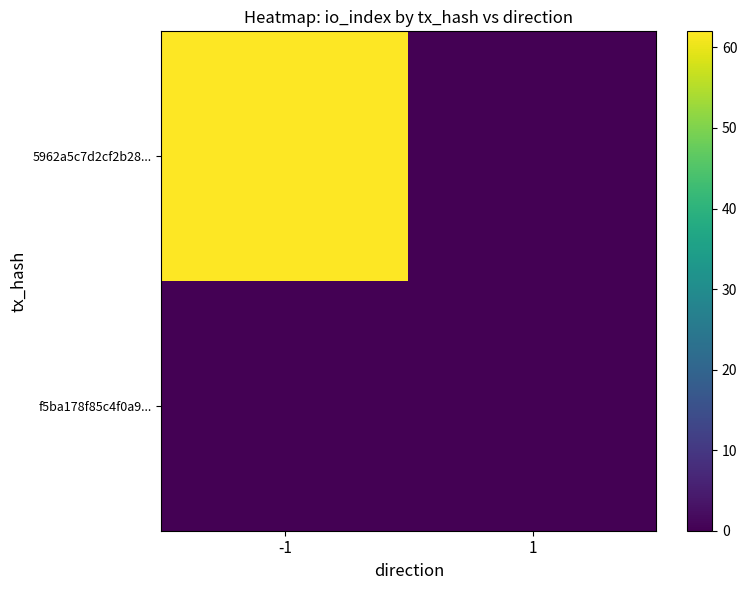

At which category does the chart reach its peak across all series?

-1